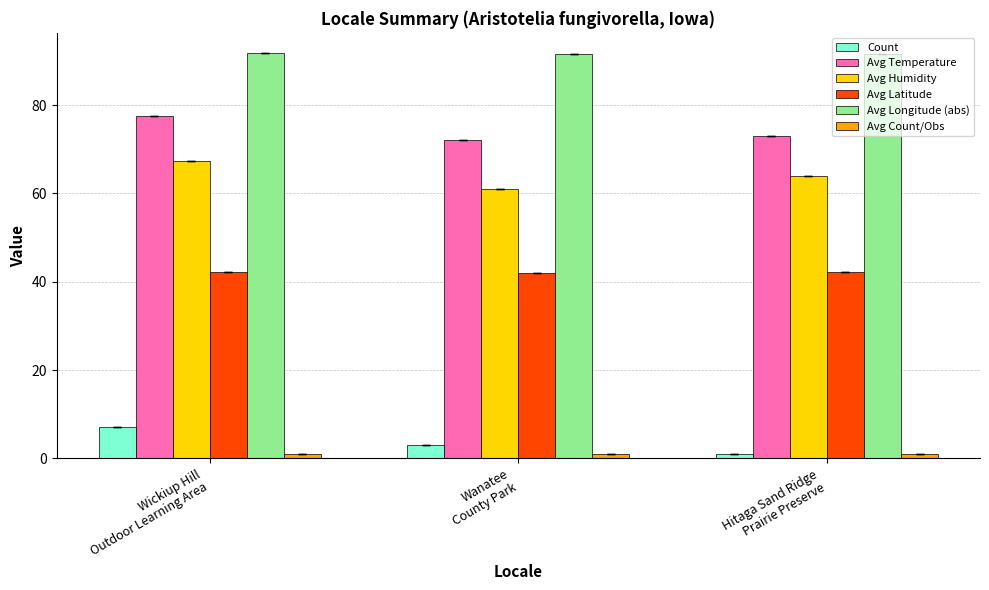

What is the label of the 3rd bar from the right?

Wickiup Hill
Outdoor Learning Area